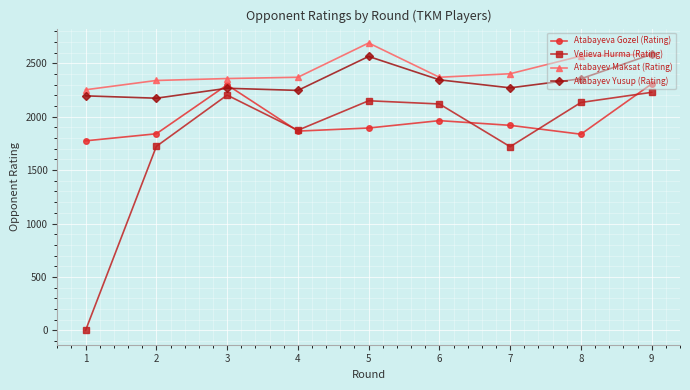

What is the average value of the Velieva Hurma (Rating) series?

1794